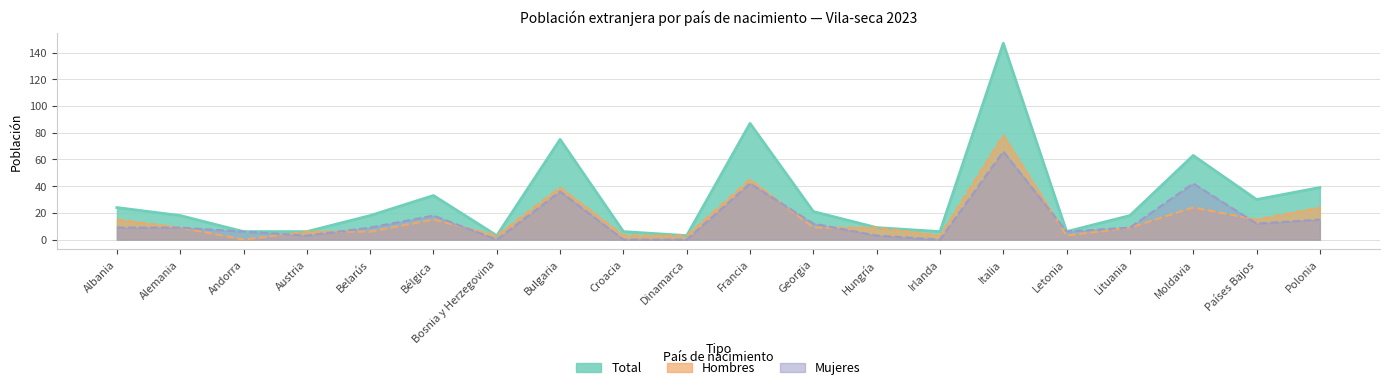

What are all the series names shown in the legend?

Total, Hombres, Mujeres